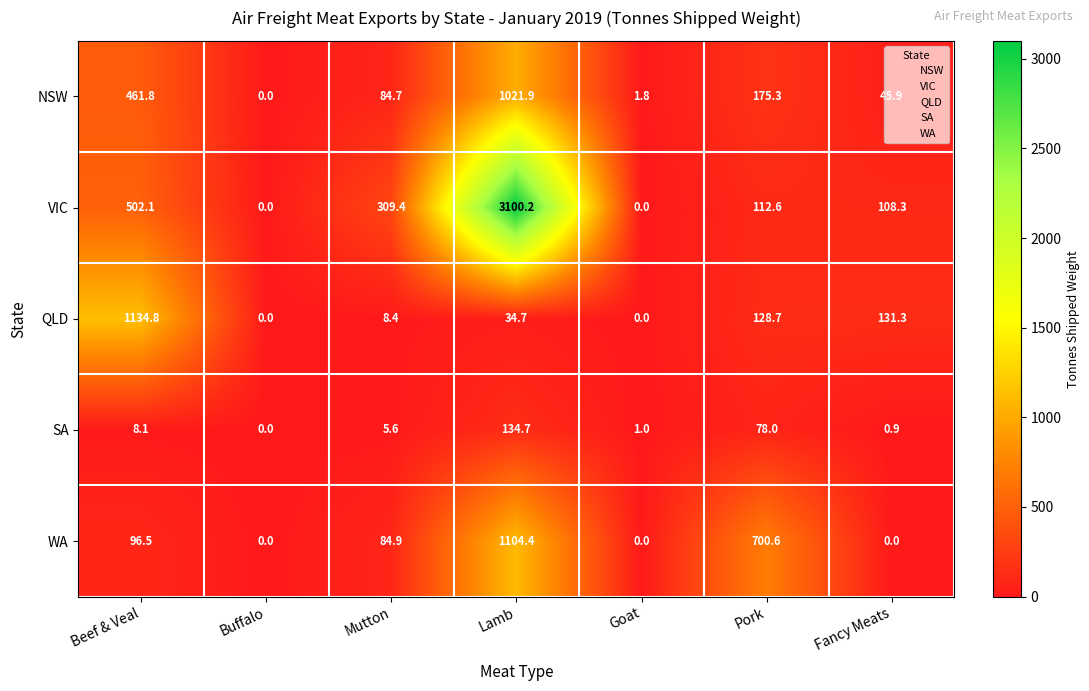

What is the greatest value displayed?

3100.2